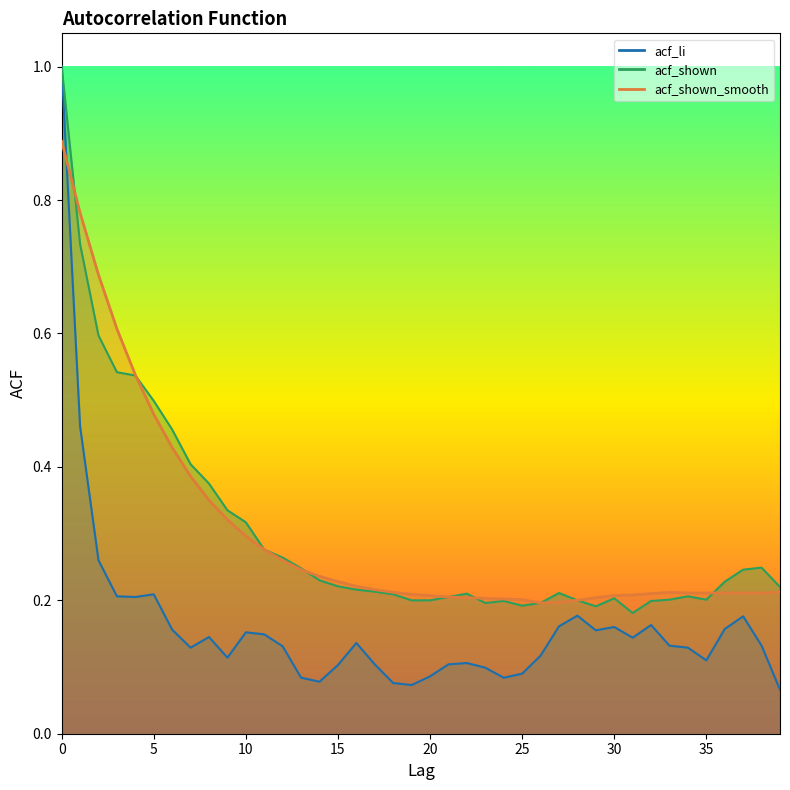

Which series changed the most between 18 and 30?

acf_li